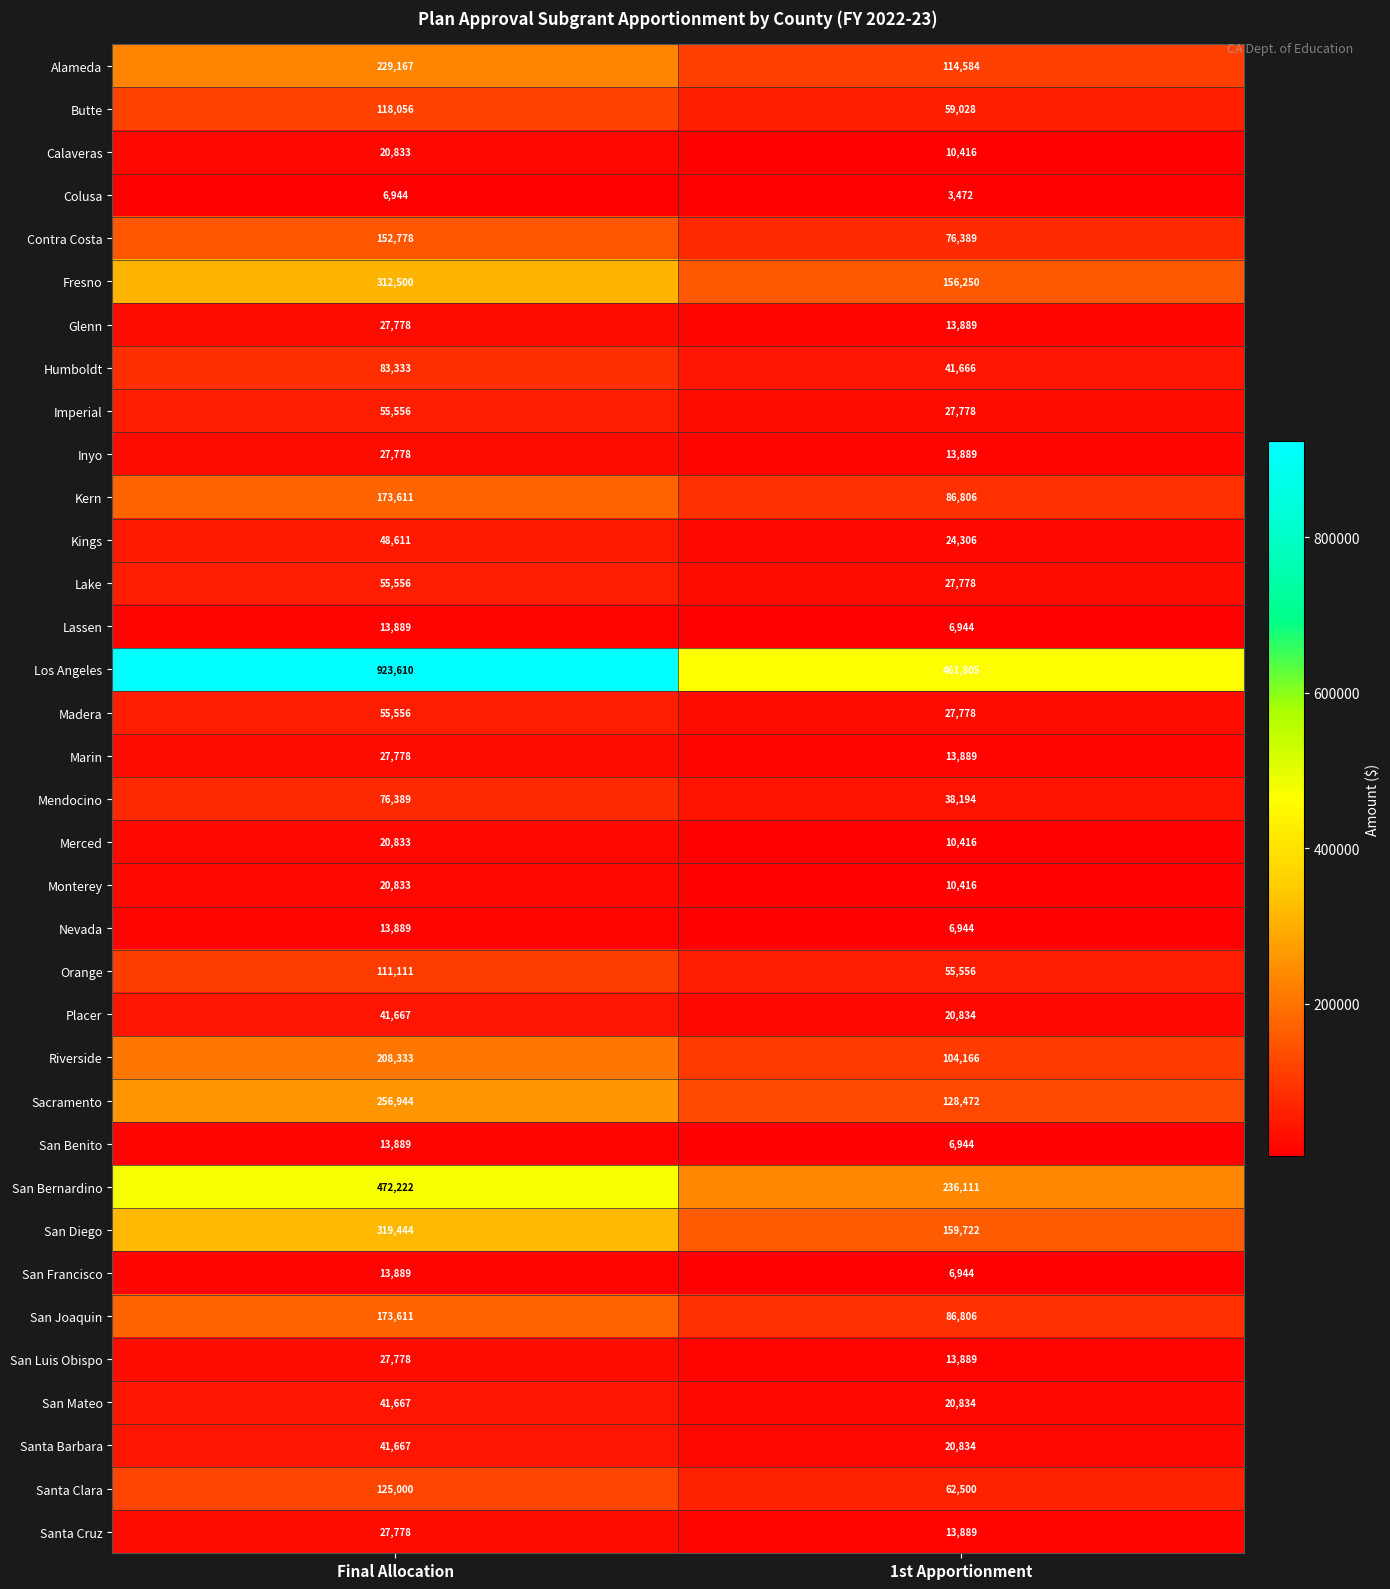

The Fresno series shows 312500 at Final Allocation. True or false?

True